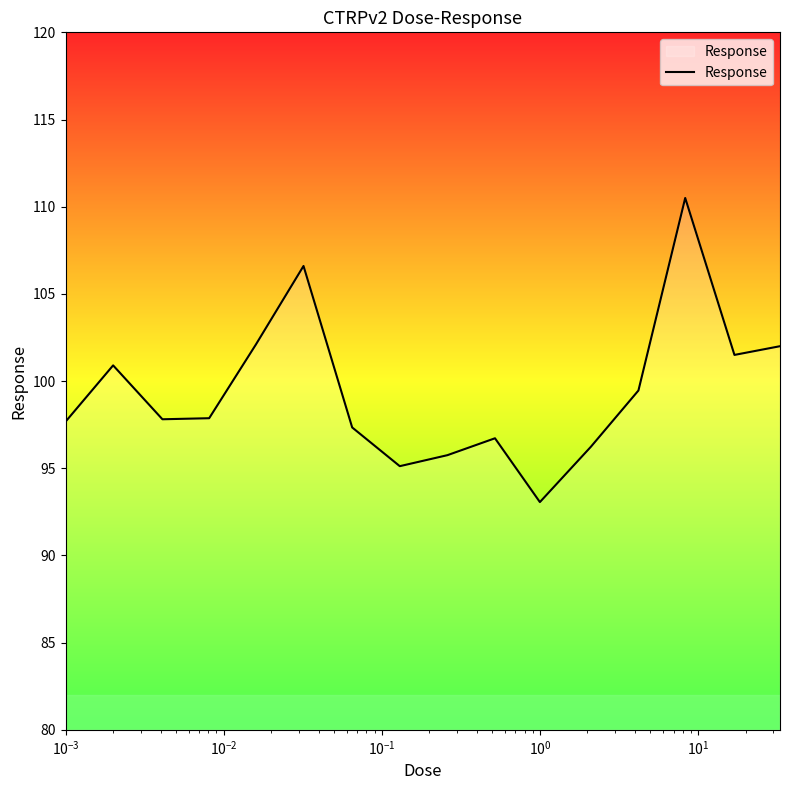

True or false: the data has more than 1 interior local peaks.

True